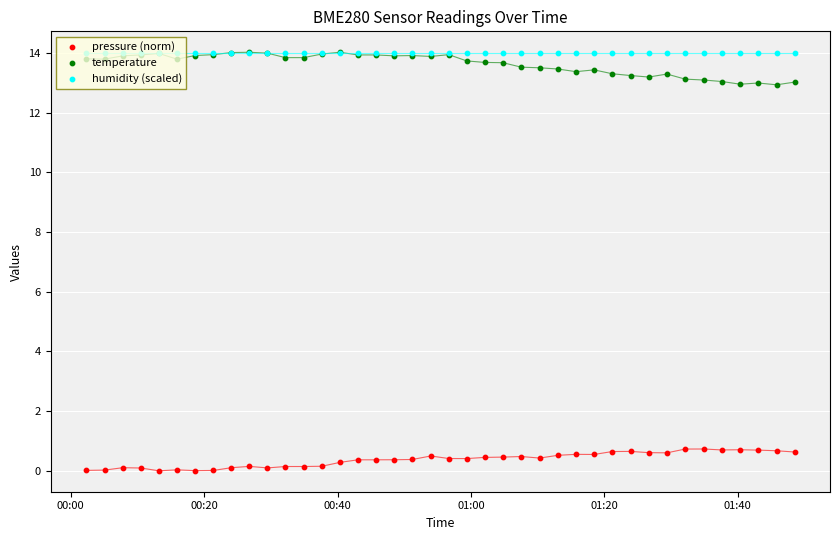

What are all the series names shown in the legend?

pressure (norm), temperature, humidity (scaled)